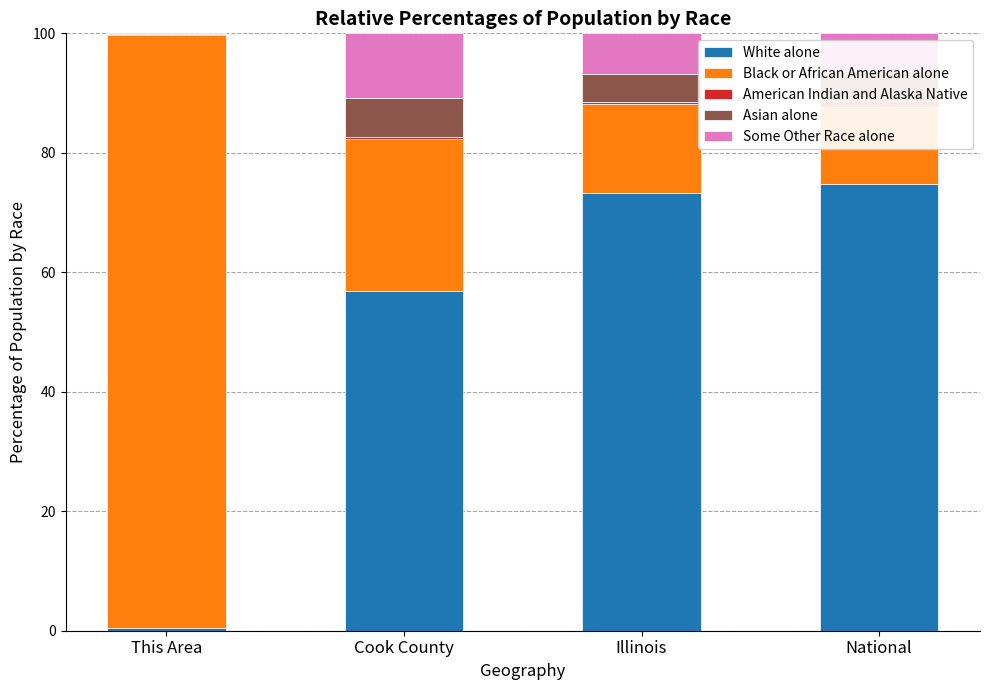

How many data points in Asian alone are above 4?

3